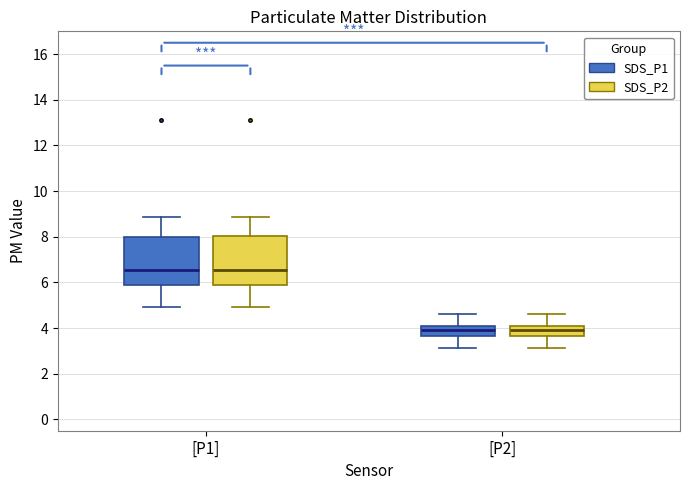

Where does the lower whisker of the box for [P2] (SDS_P2) end on the y-axis? The values are not printed on the chart, so give them approximately, as read against the axis.

3.2